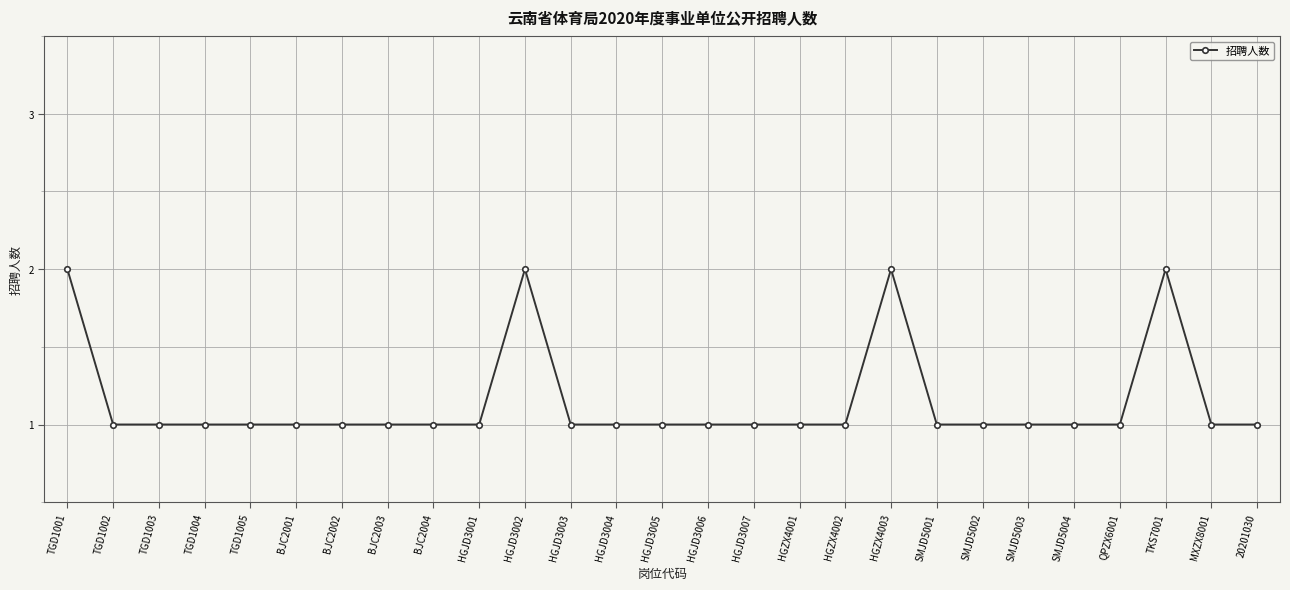

What is the label of the 2nd point from the right?

MXZX8001